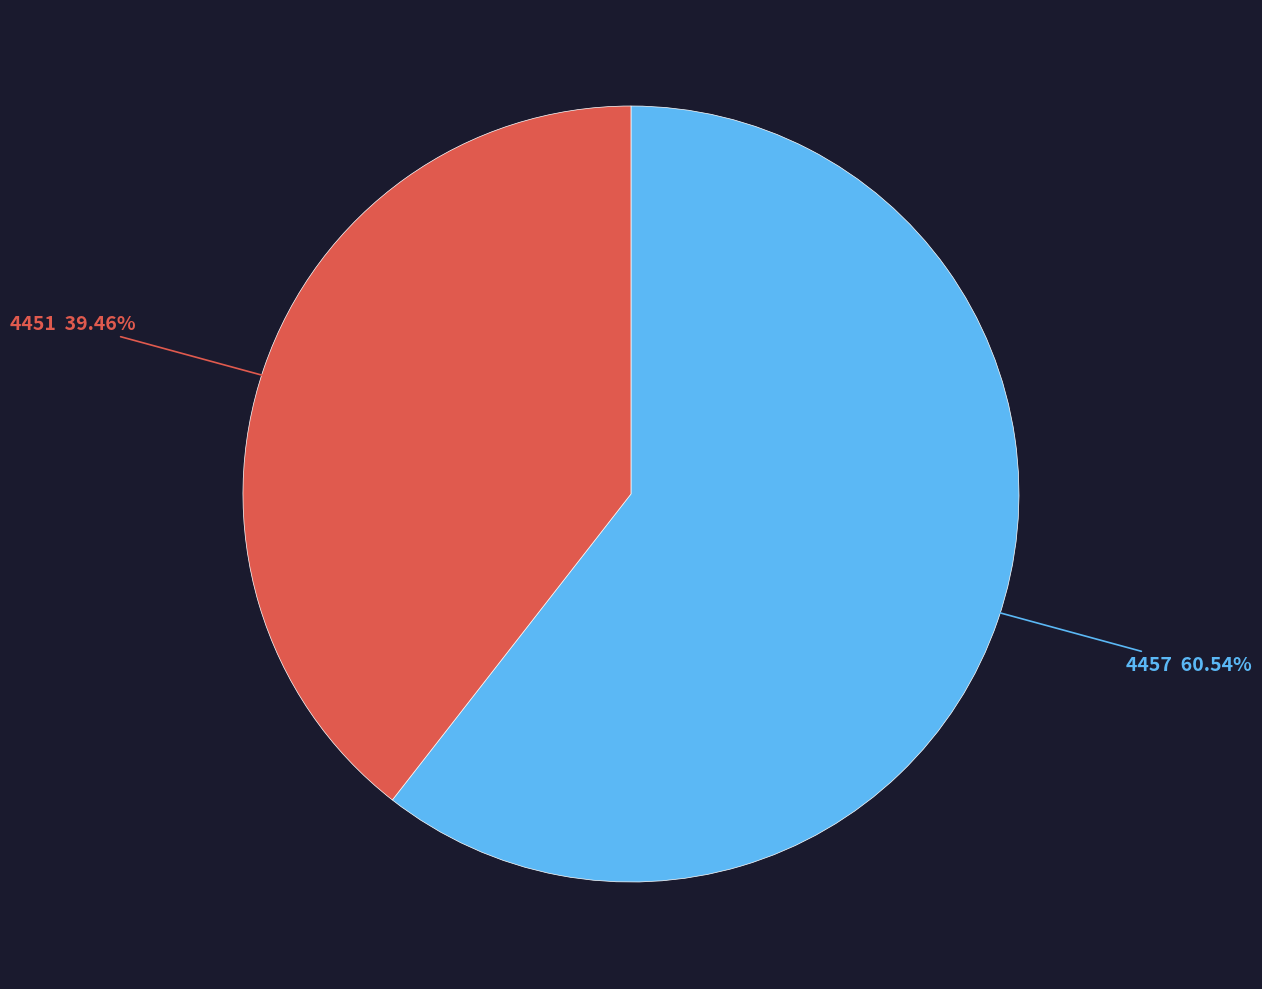

Is there a majority slice in this chart?

Yes